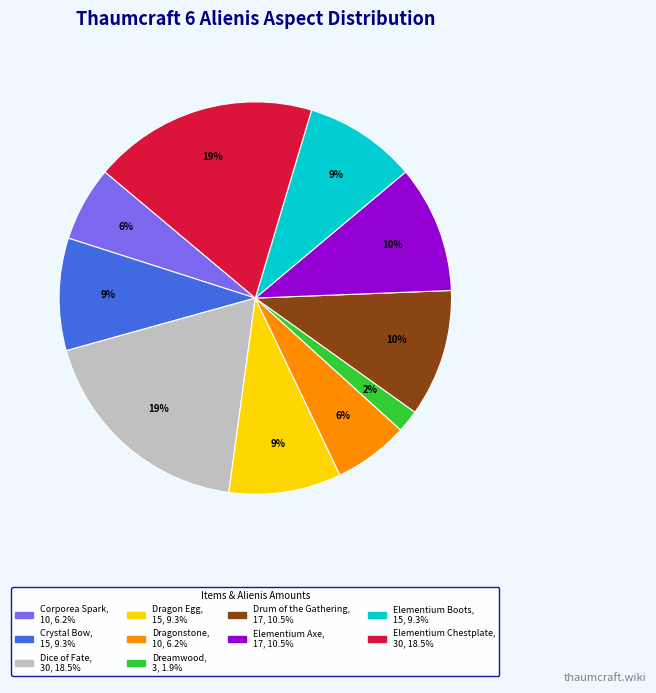

The Elementium Chestplate slice represents 19% of the pie. True or false?

True